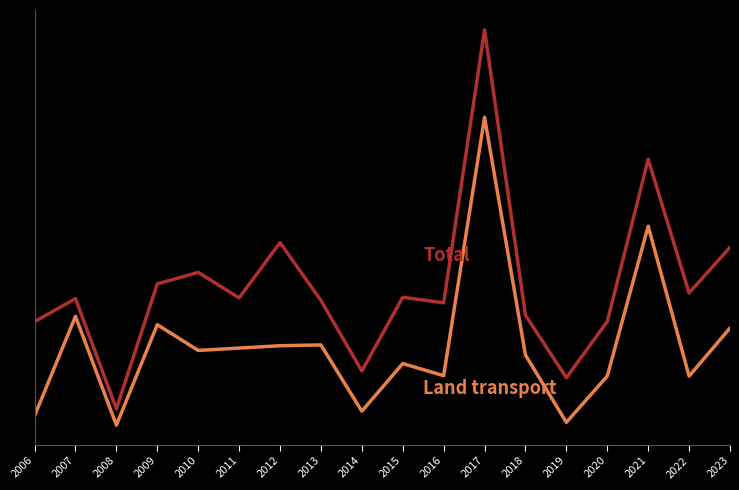

Is this an area chart (filled region under the line)?

No